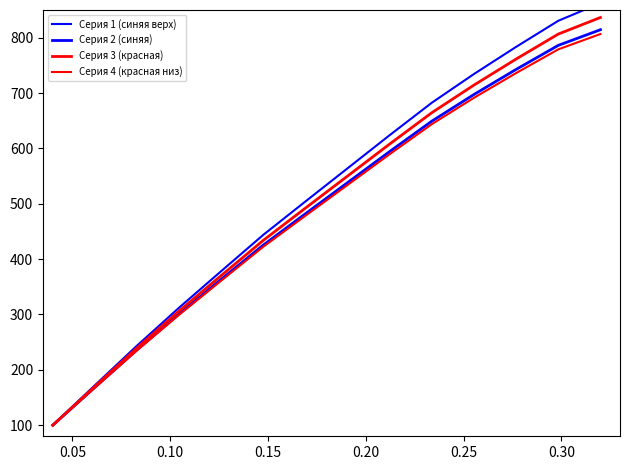

Which series has the widest spread of values?

Серия 1 (синяя верх)